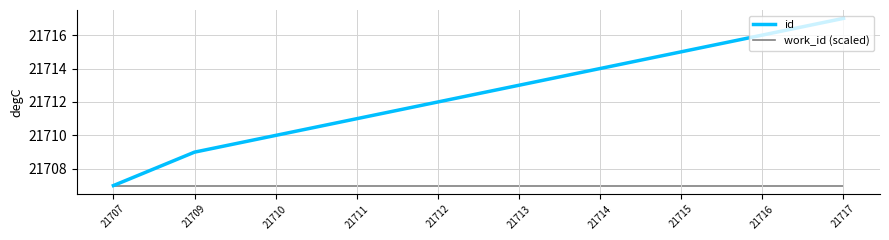

Read the work_id (scaled) value at 21711.

21707